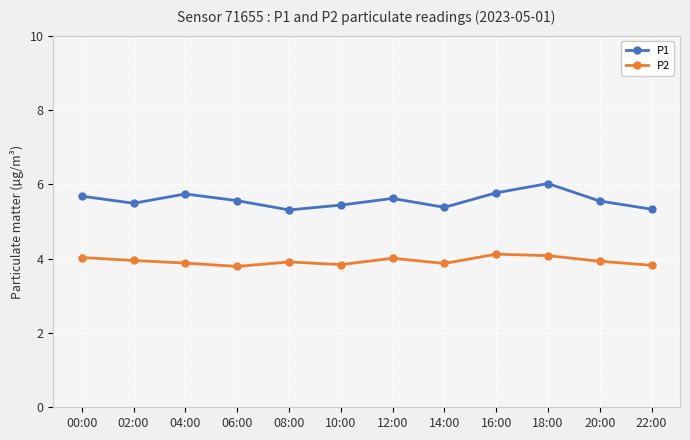

What is the average value of the P1 series?

5.6